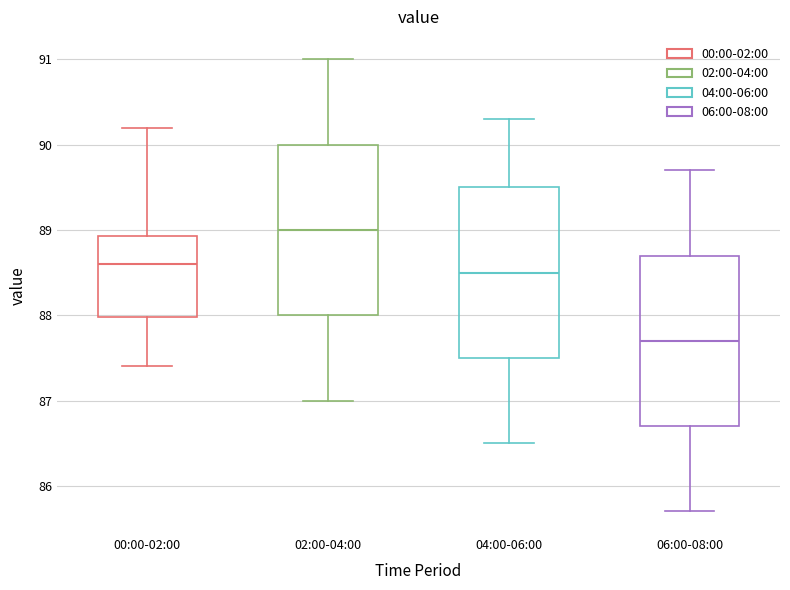

Which box has the highest median line?

02:00-04:00